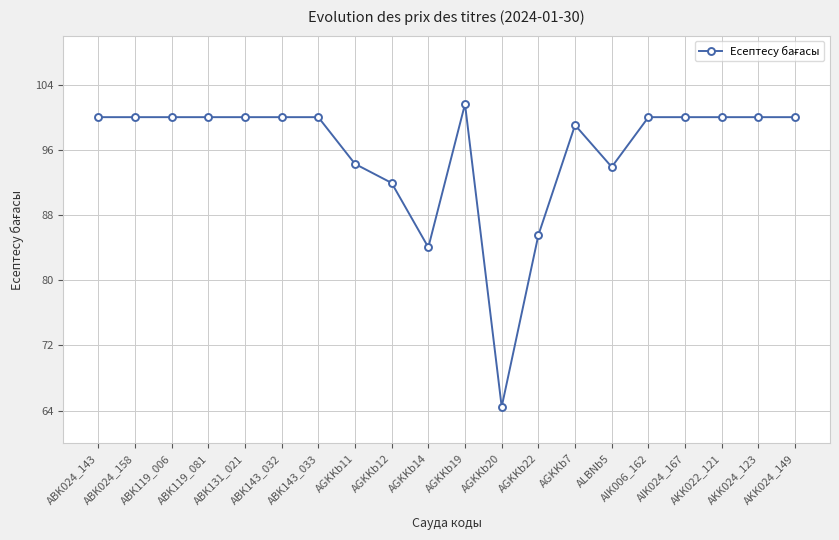

What is the label of the 6th point from the left?

ABK143_032